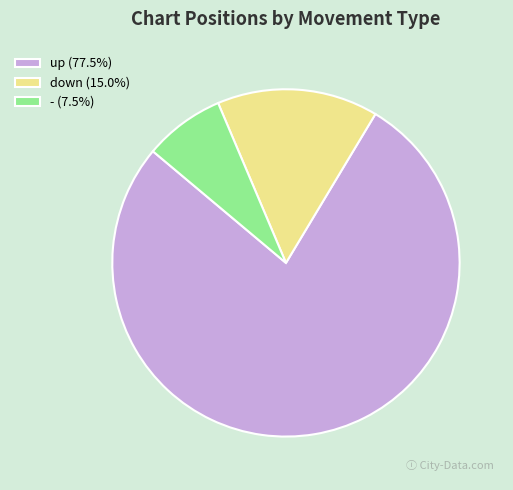

How many slices are in this pie chart?

3